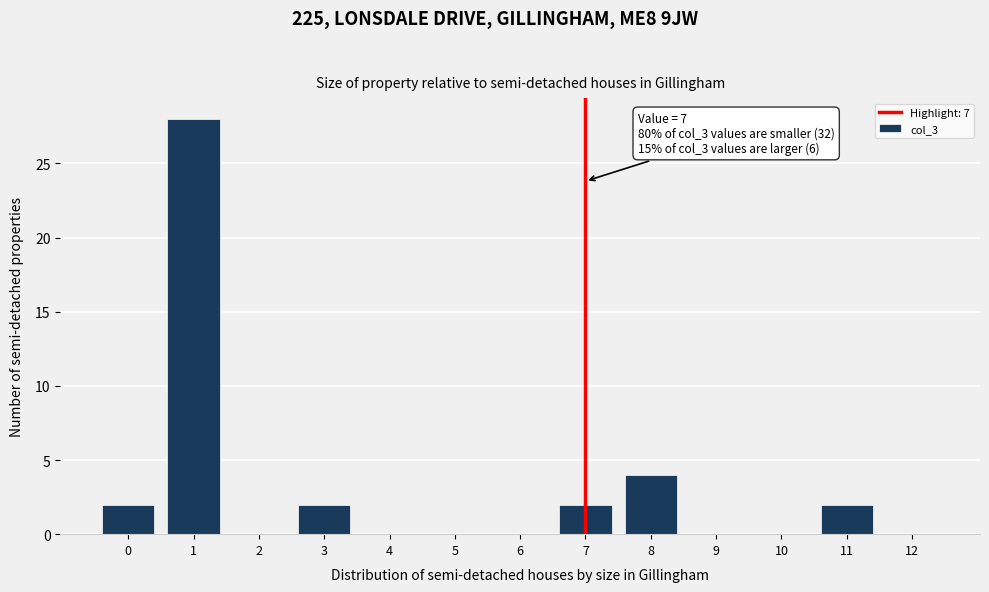

Reading left to right, what are all the values shown in this chart?

0=2	1=28	2=0	3=2	4=0	5=0	6=0	7=2	8=4	9=0	10=0	11=2	12=0